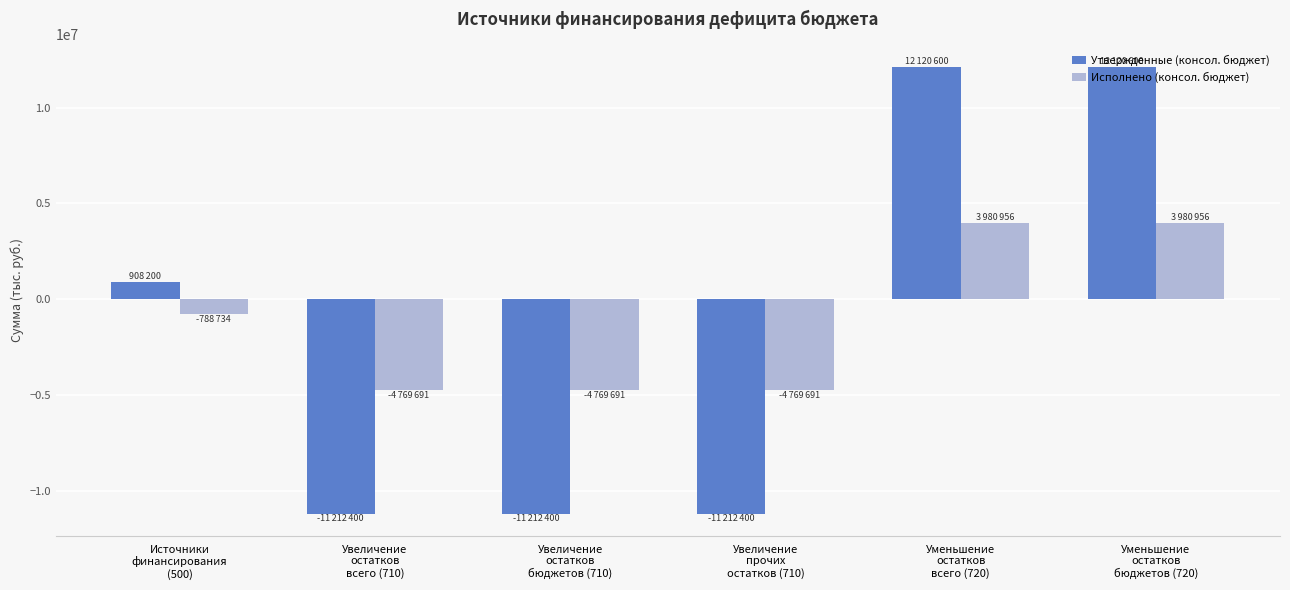

What is the value of the Исполнено (консол. бюджет) bar at the 1st from the left?

-788734.1